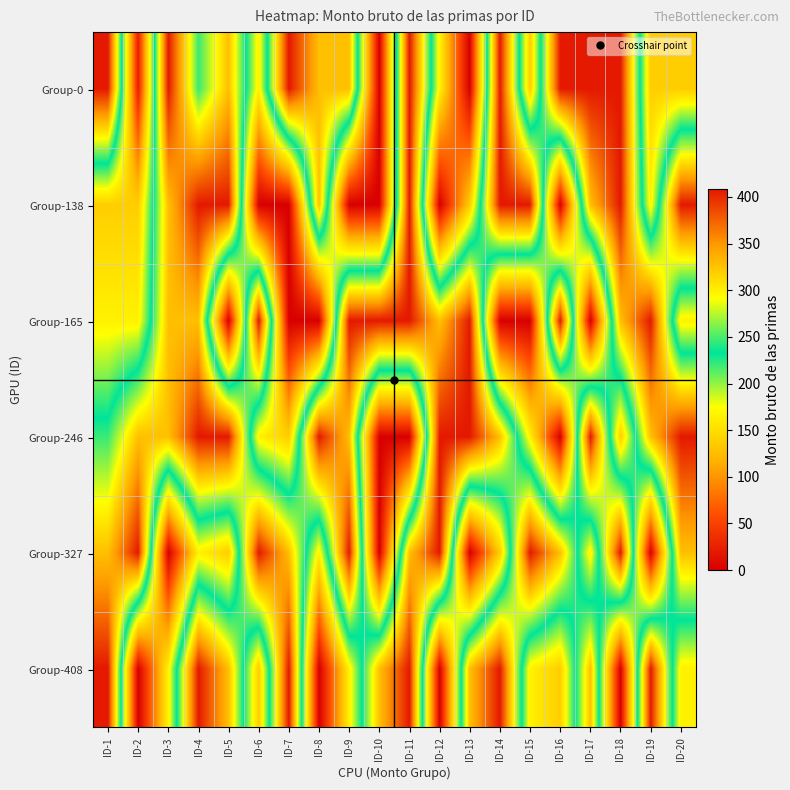

At ID-17, list the series in order from largest to smallest.

Group-0, Group-246, Group-138, Group-408, Group-327, Group-165